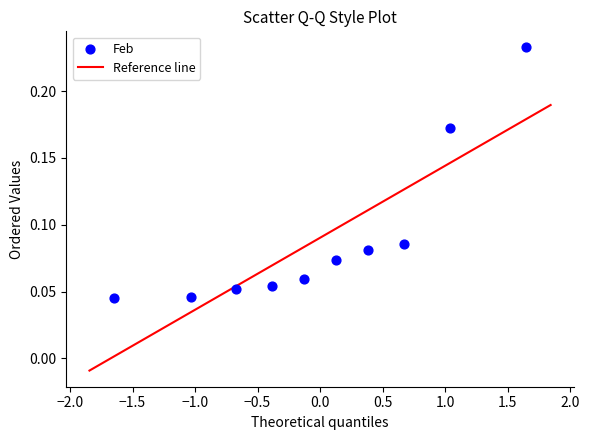

What is the range of X values (max minus min)?

3.3